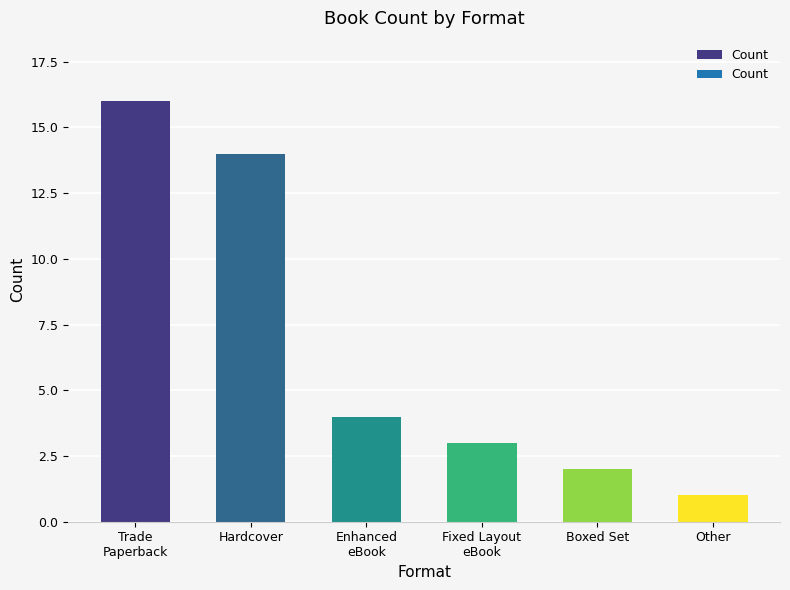

Reading left to right, transcribe all the data shown in this chart.

16	14	4	3	2	1